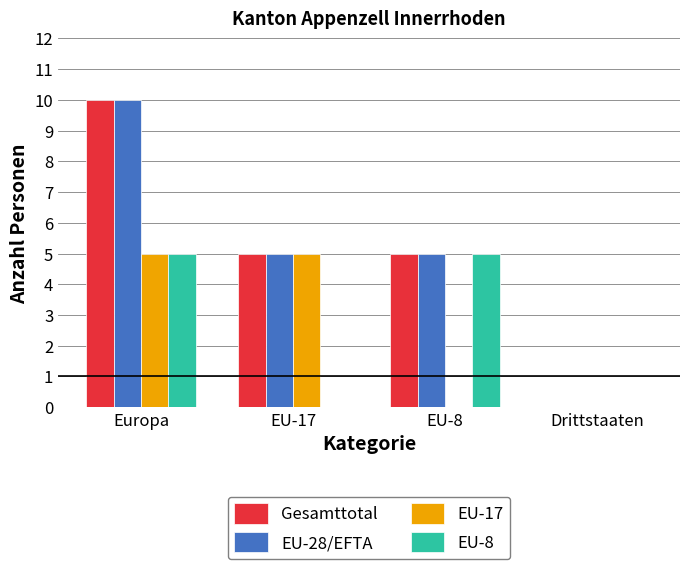

Which category has the highest value across all series?

Europa